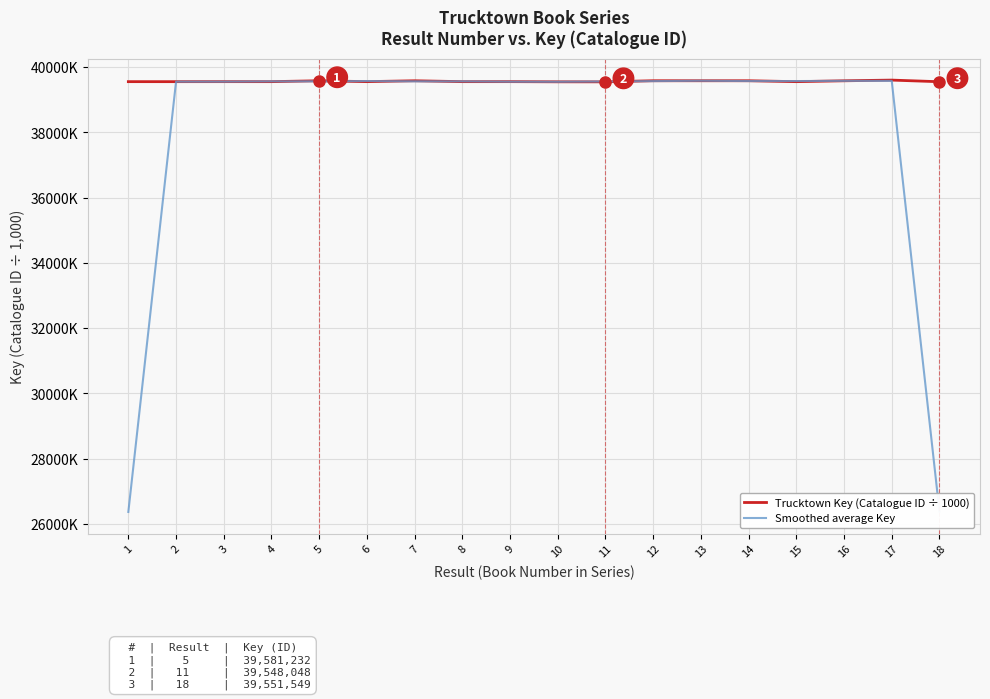

What are all the series names shown in the legend?

Trucktown Key (Catalogue ID ÷ 1000), Smoothed average Key